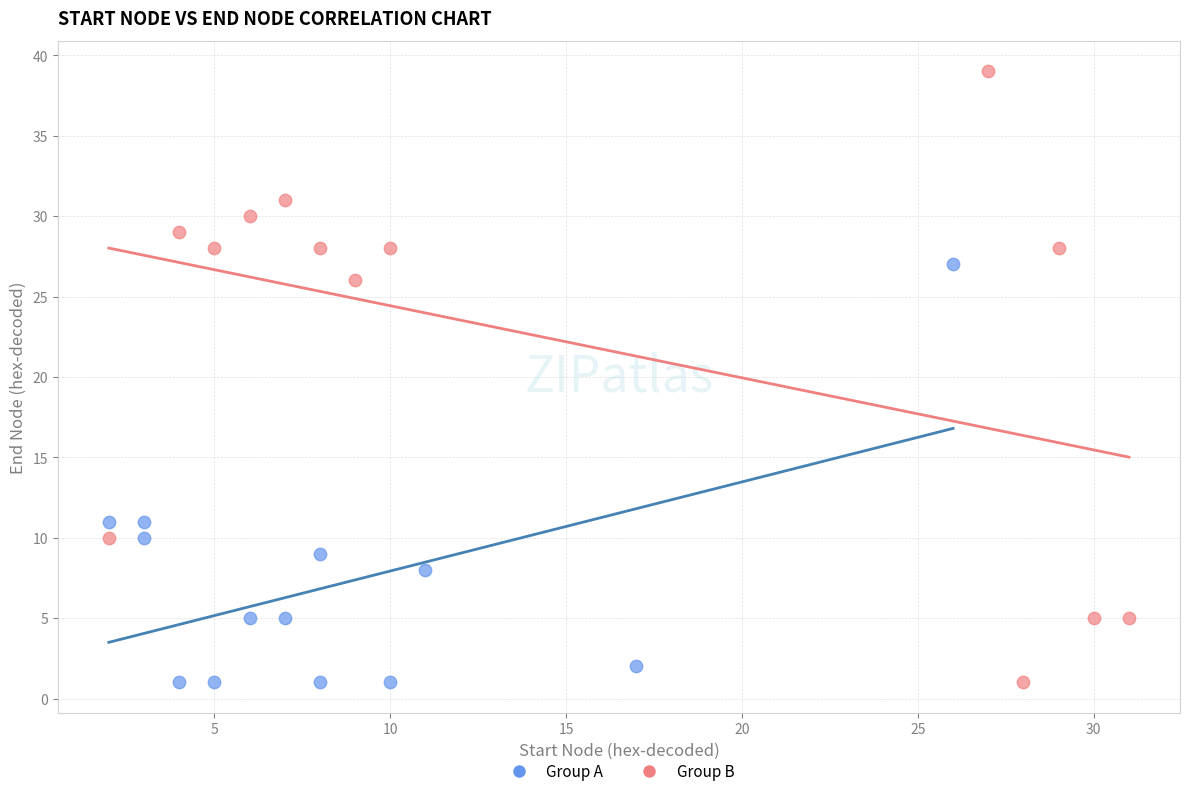

Which series reaches the maximum Y coordinate?

Group B